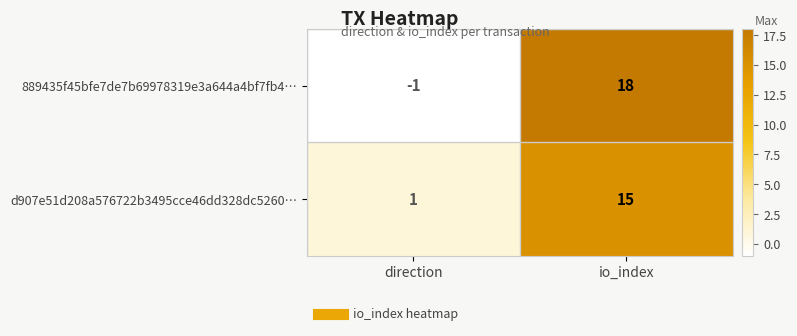

What is the sum of all d907e51d208a576722b3495cce46dd328dc5260… values?

16